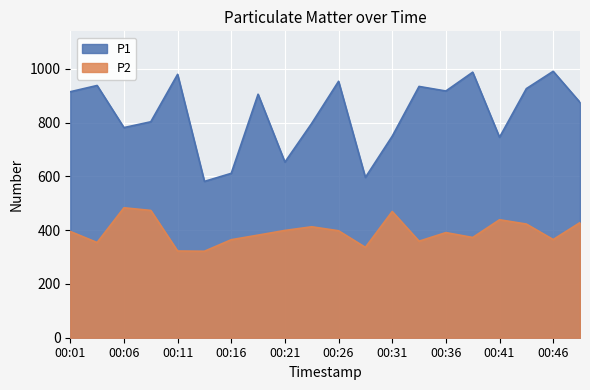

What is the sum of the P2 values at 00:11 and 00:23?

735.3